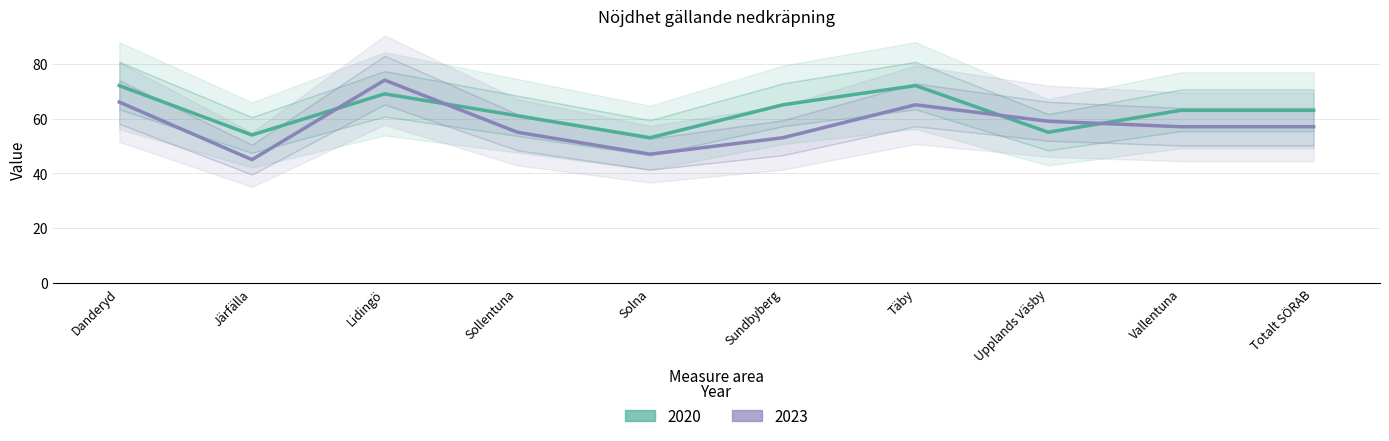

Rank the categories by 2020 value from highest to lowest.

Danderyd, Täby, Lidingö, Sundbyberg, Vallentuna, Totalt SÖRAB, Sollentuna, Upplands Väsby, Järfälla, Solna